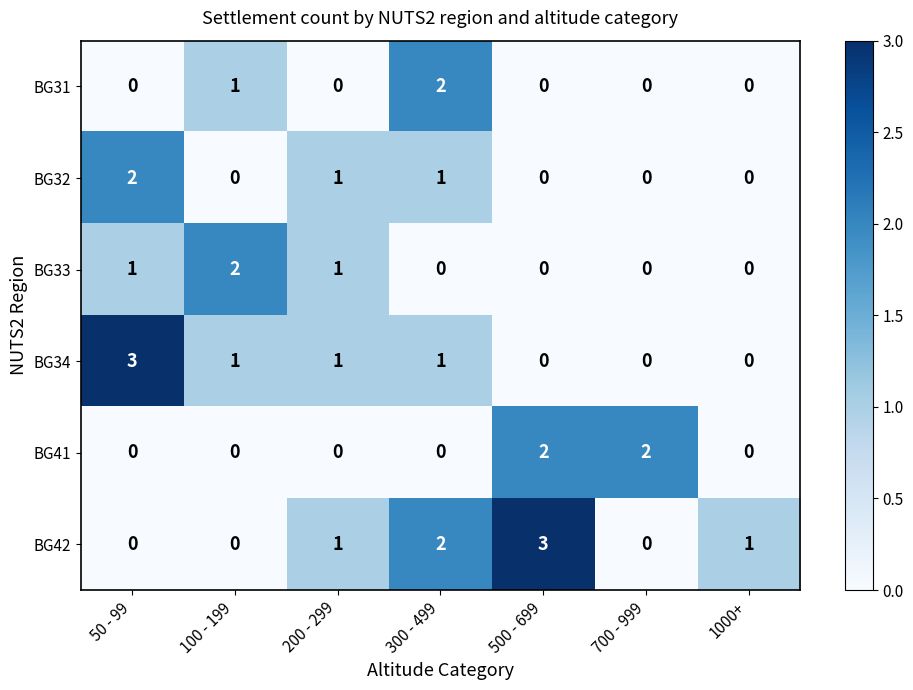

Which series has the largest total across all categories?

BG42